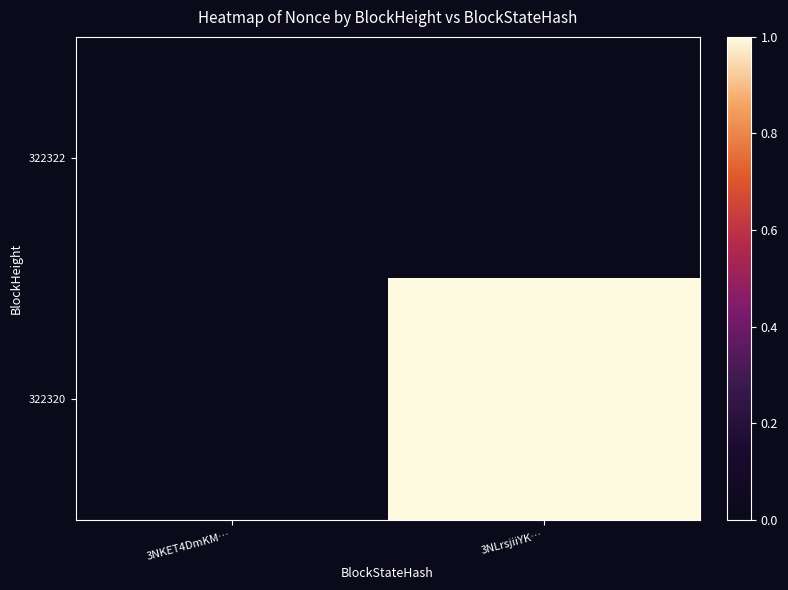

Between 3NKET4DmKM… and 3NLrsjiiYK…, which is larger?

3NKET4DmKM…